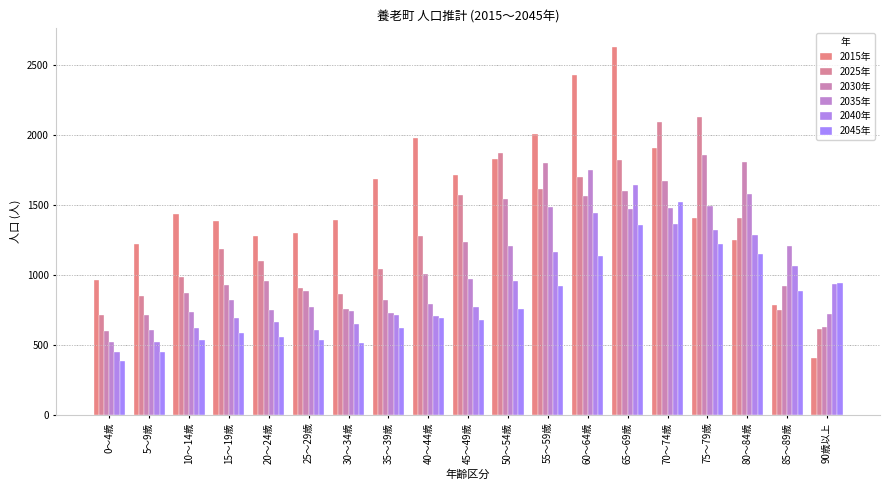

At how many categories does at least one series exceed 1202?

17